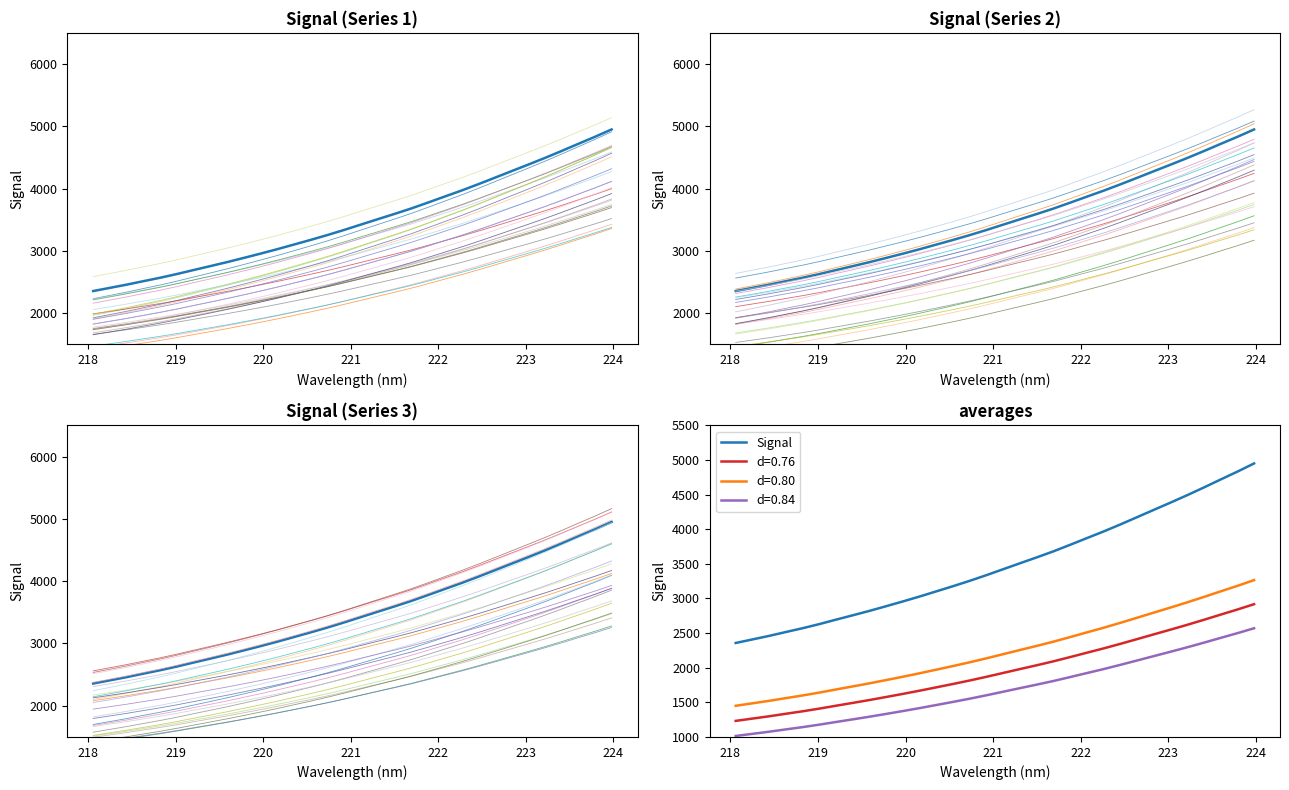

The value at 217 is 628.7. True or false?

False